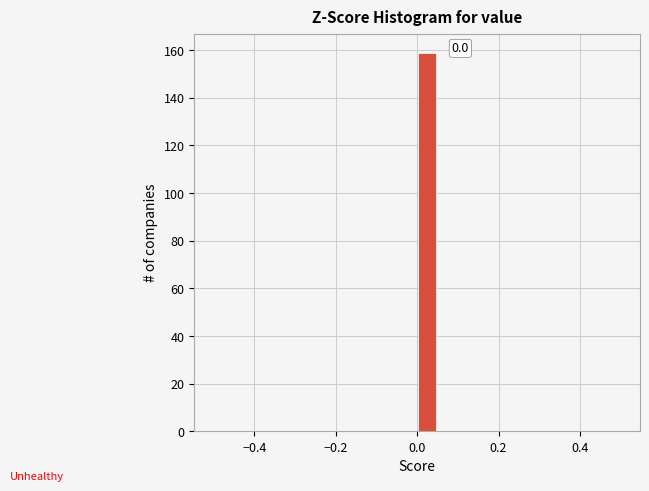

Around what value on the x-axis is the tallest bar? Give the approximate position of its centre, as read against the axis.

0.02